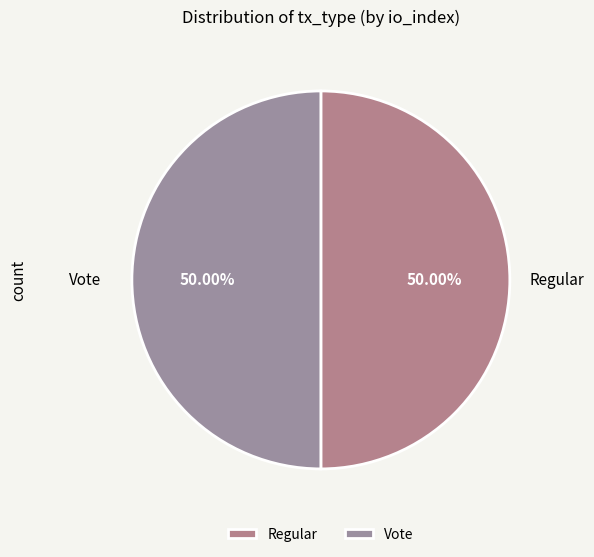

Is the sum of Regular and Vote greater than half?

Yes